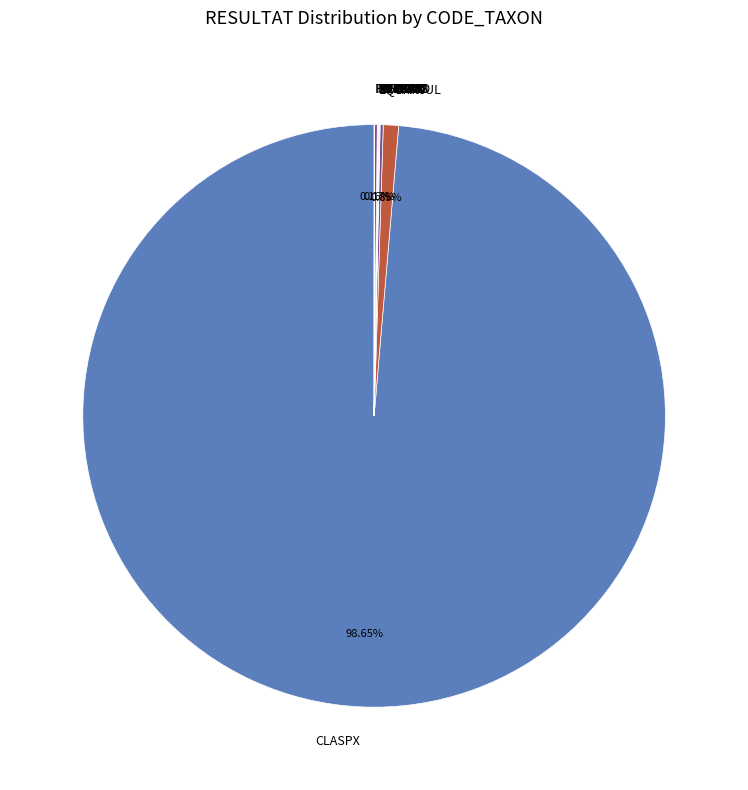

The CHAVUL slice represents 11% of the pie. True or false?

False